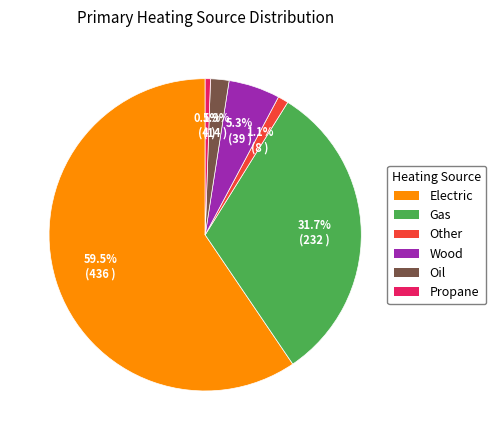

Which has a higher value, Oil or Other?

Oil